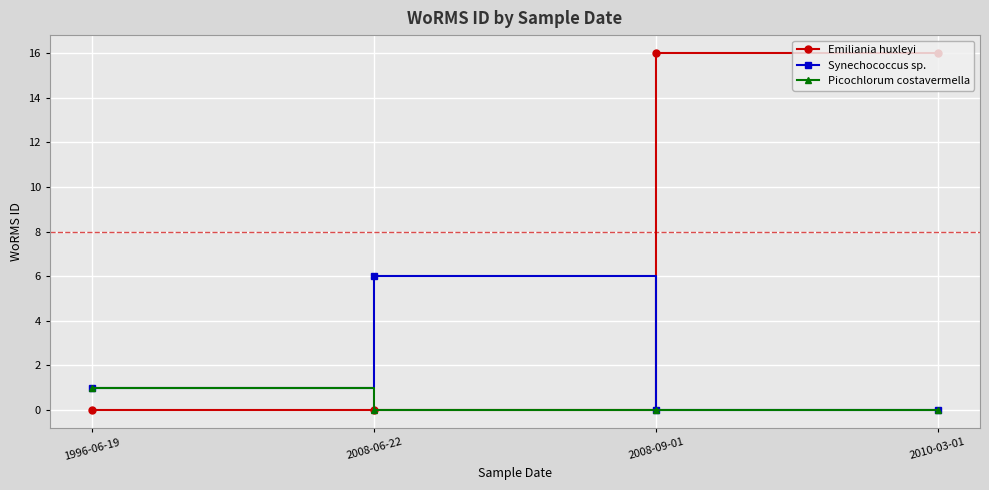

True or false: Picochlorum costavermella has more than 1 points higher than both neighbors.

False